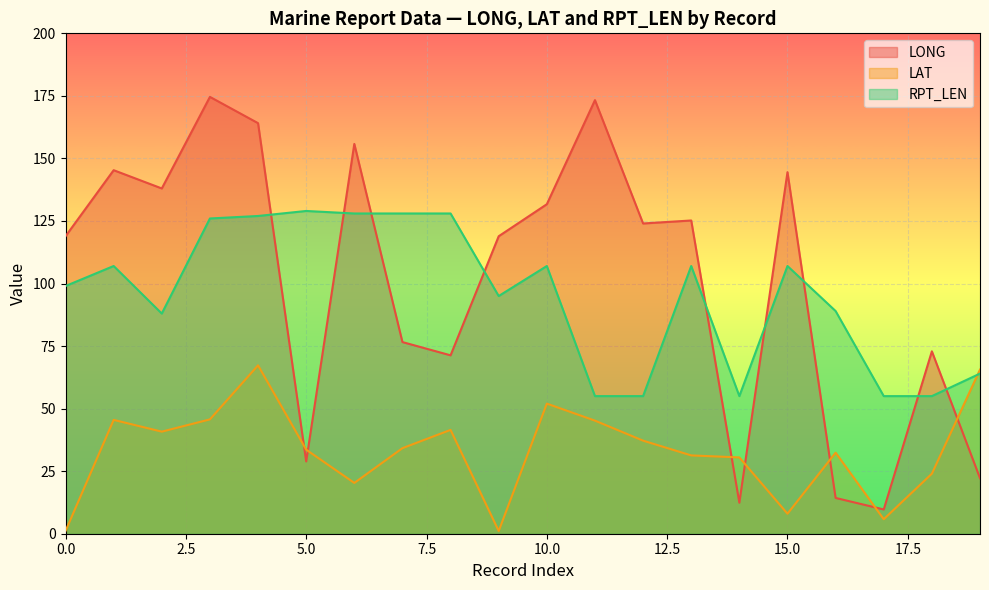

Between 0 and 5, which series saw the biggest shift?

LONG